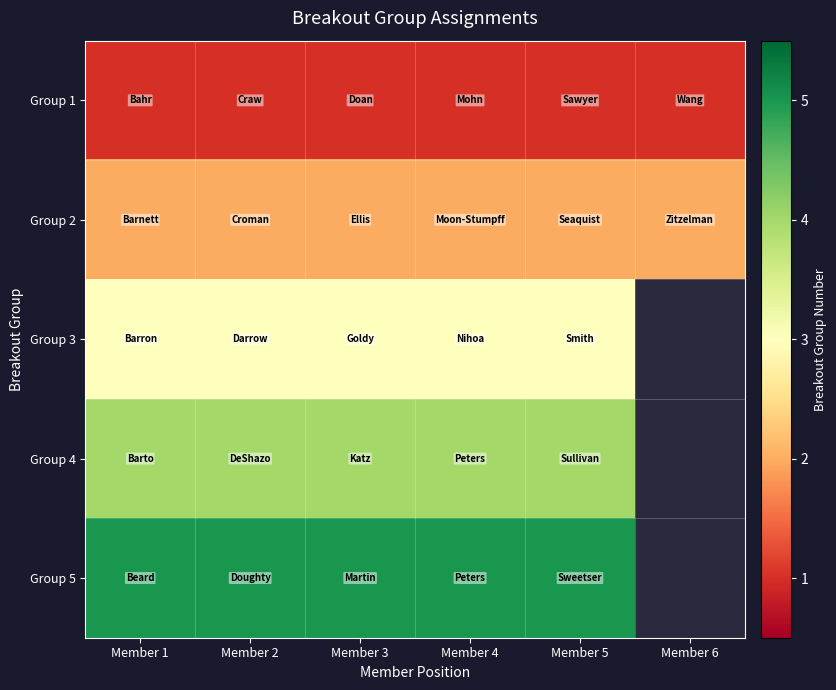

Which has a higher value, Member 5 or Member 3?

Member 5